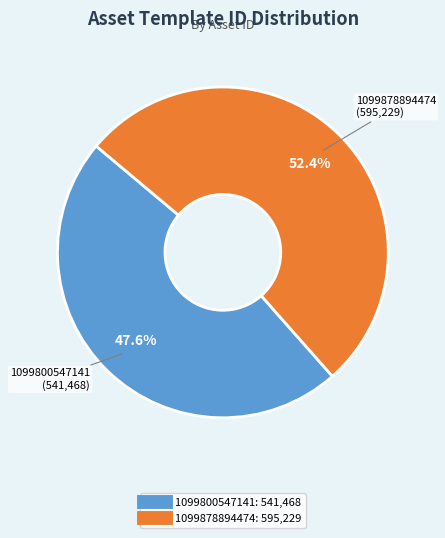

Which category has the biggest portion of the pie?

1099878894474